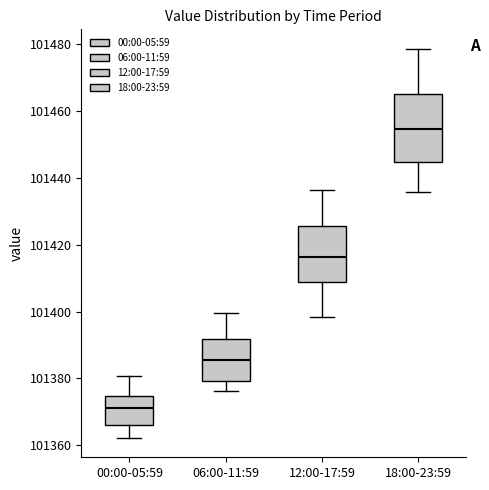

Where does the lower whisker of the box for 12:00-17:59 end on the y-axis? The values are not printed on the chart, so give them approximately, as read against the axis.

101398